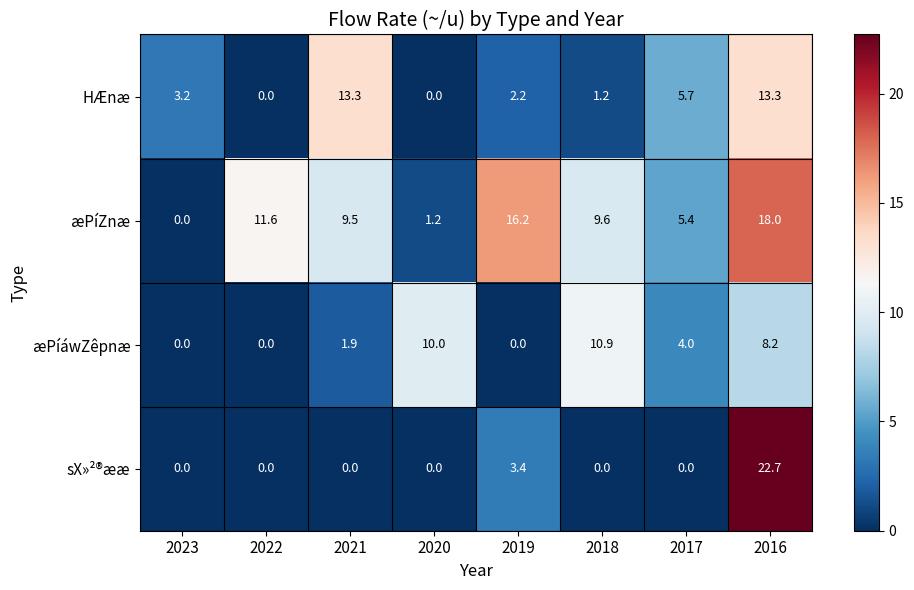

Where is sX»²®ææ nearest to the value 11?

2019